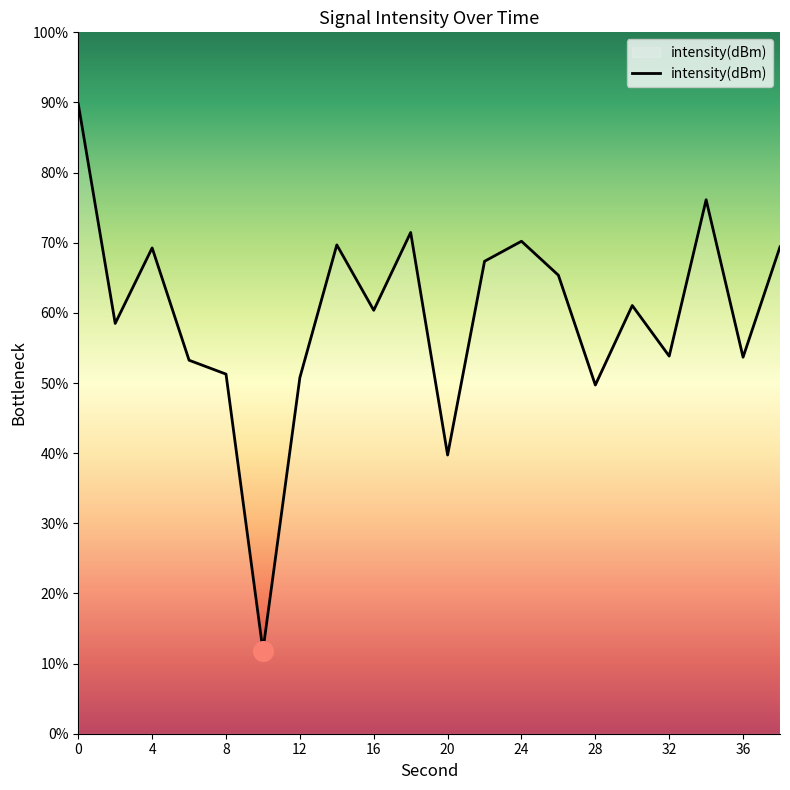

What is the greatest value displayed?

89.8